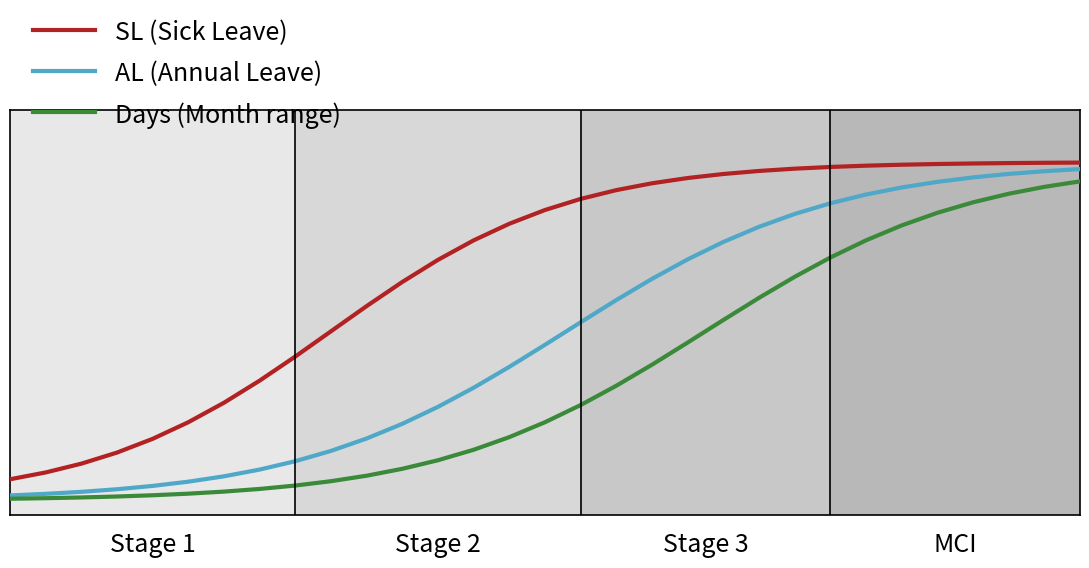

Rank the series by their maximum value, from highest to lowest.

SL (Sick Leave), AL (Annual Leave), Days (Month range)